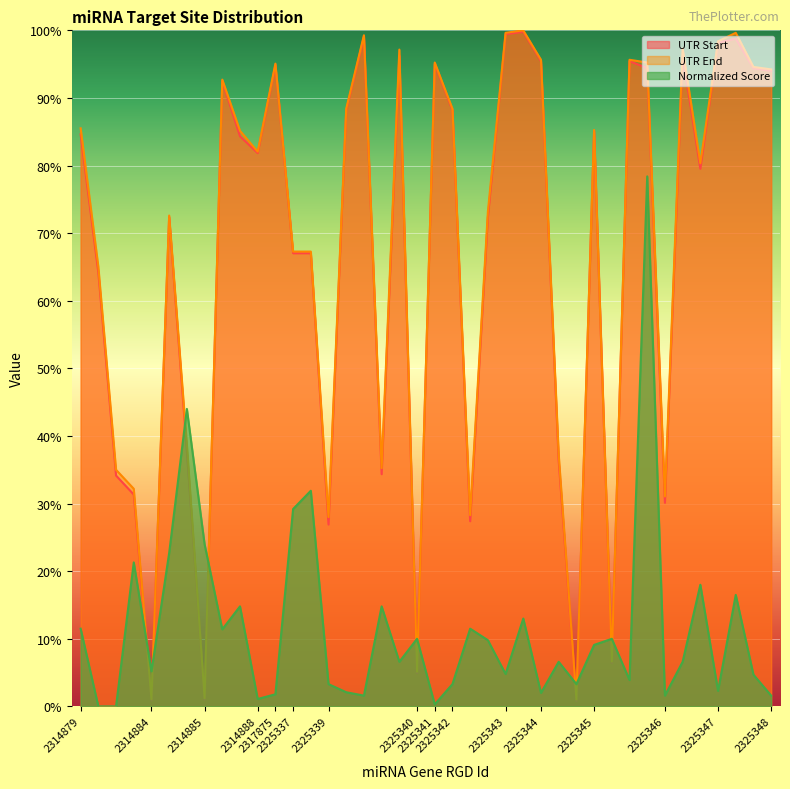

The Normalized Score series shows 0.5 at 2325337. True or false?

False